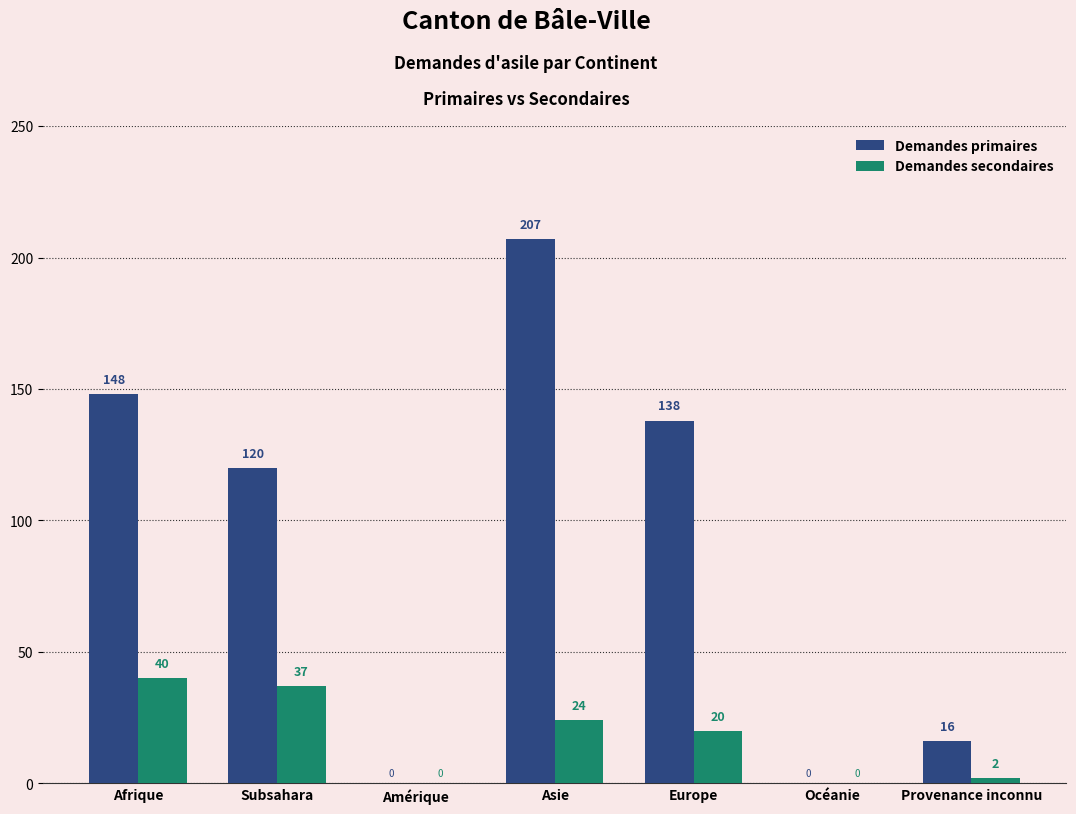

What are all the series names shown in the legend?

Demandes primaires, Demandes secondaires